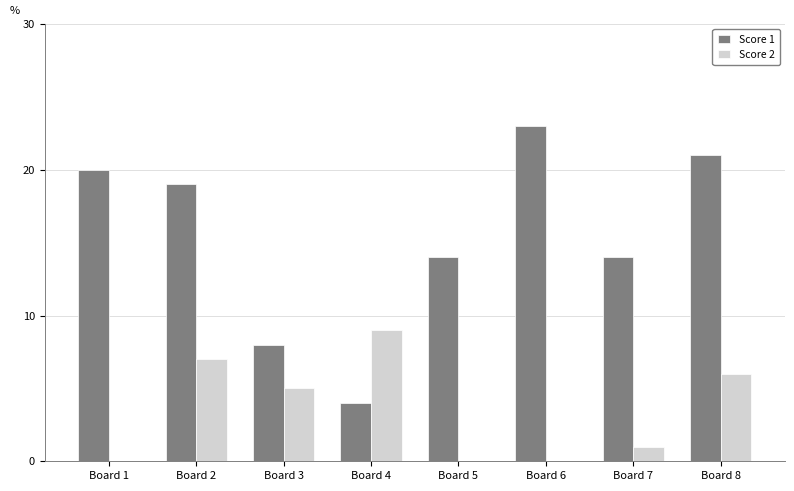

How many distinct data groups are displayed?

2